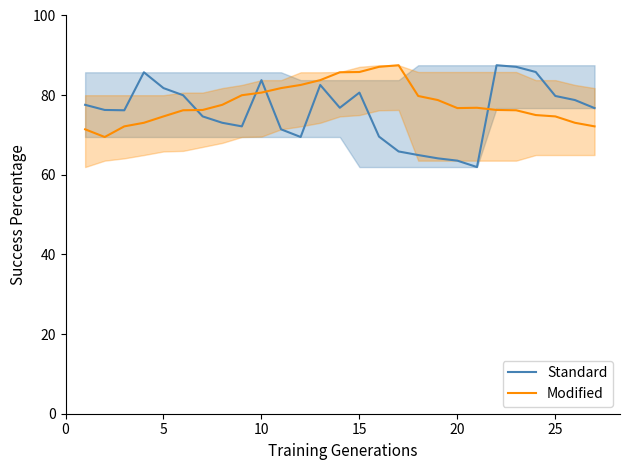

What is the difference between the highest and lowest values at 10?

3.1